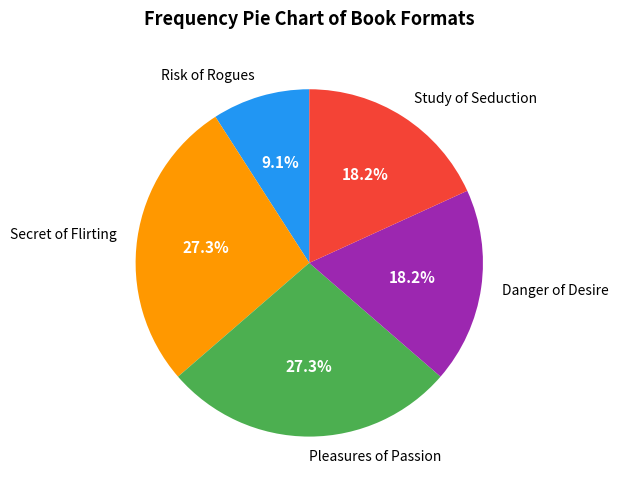

To the nearest percent, what is the average slice percentage?

20%